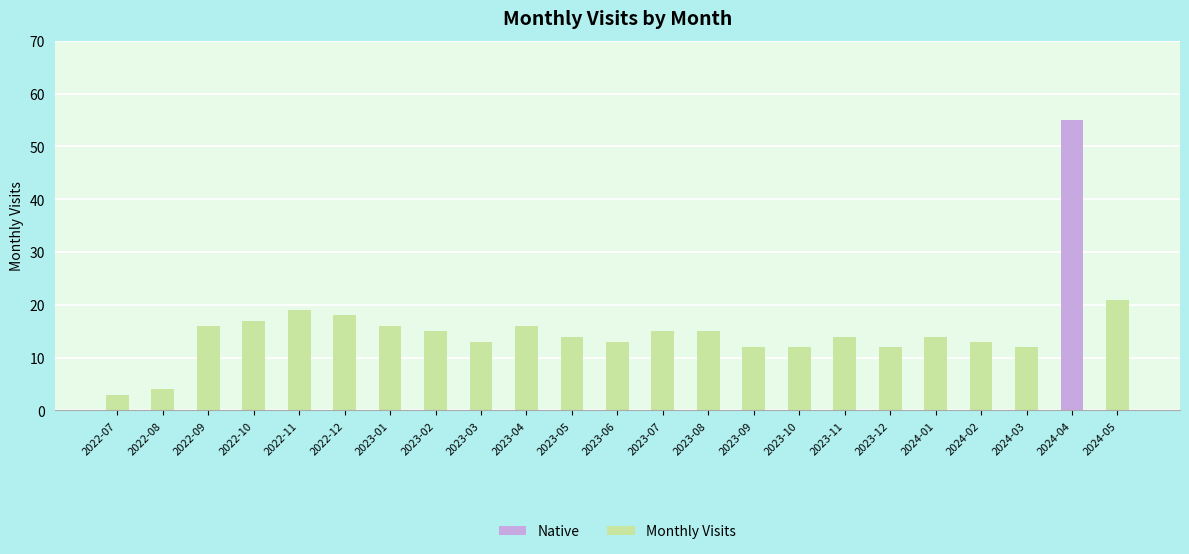

How many values are below 14?

9